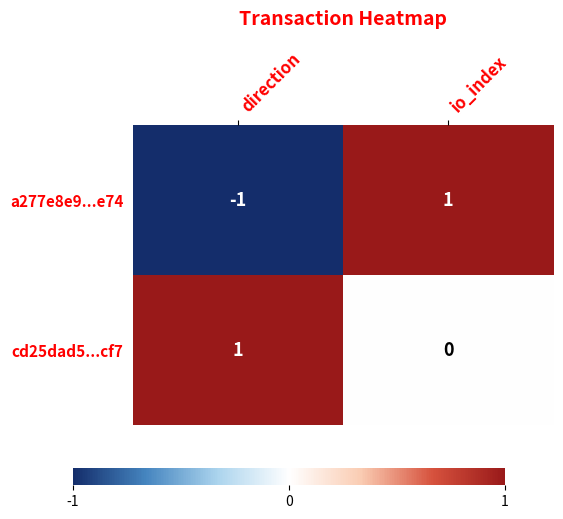

At which label is a277e8e9...e74 closest to 0?

direction